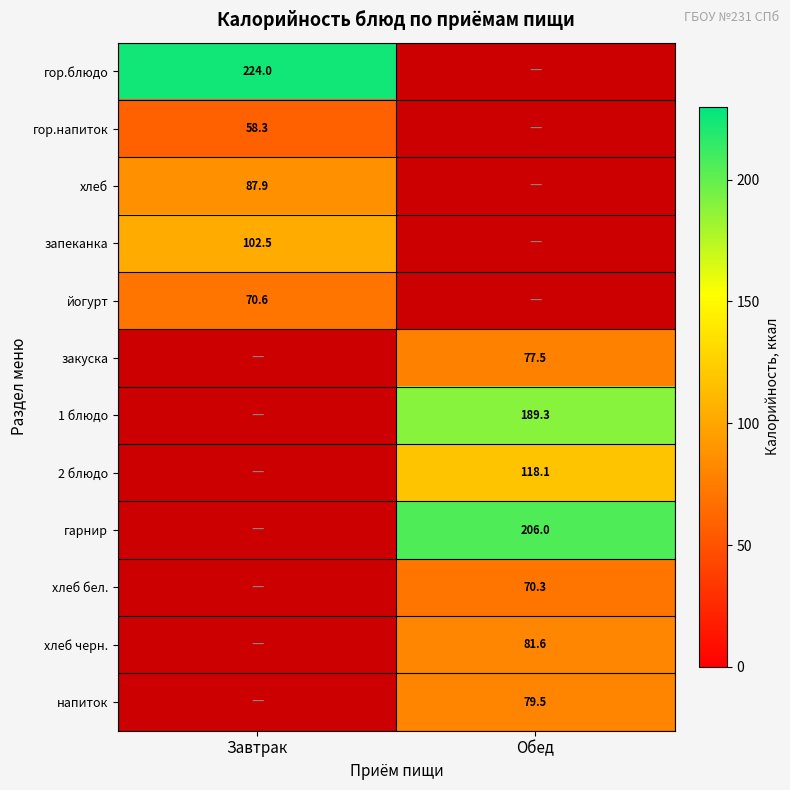

At how many categories does at least one series exceed 206?

1